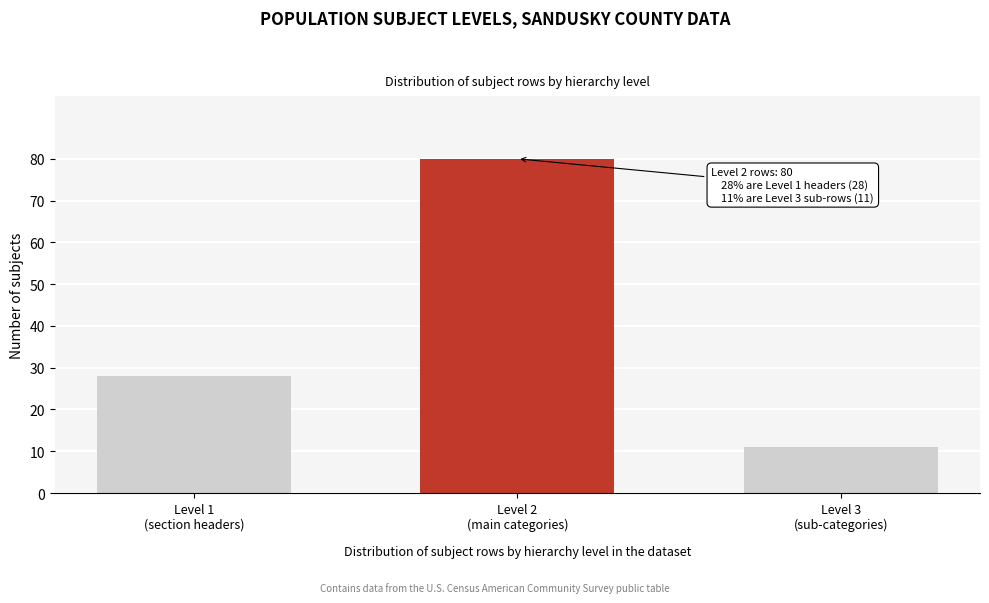

Reading right to left, extract all data points from this chart.

11	80	28